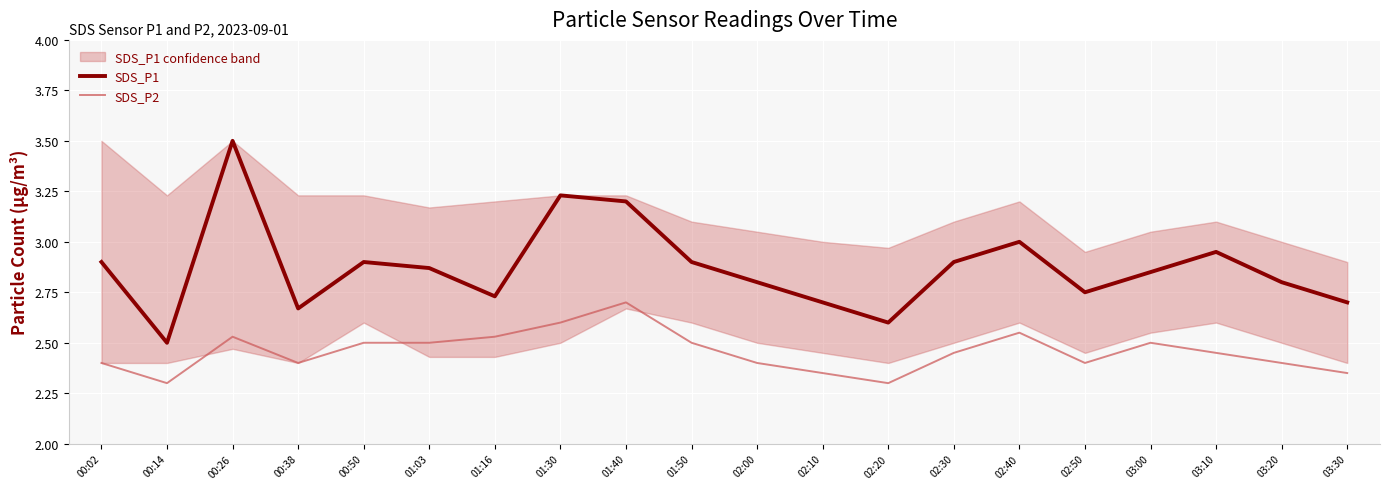

Rank the series at 00:02 from lowest to highest value.

SDS_P2, SDS_P1